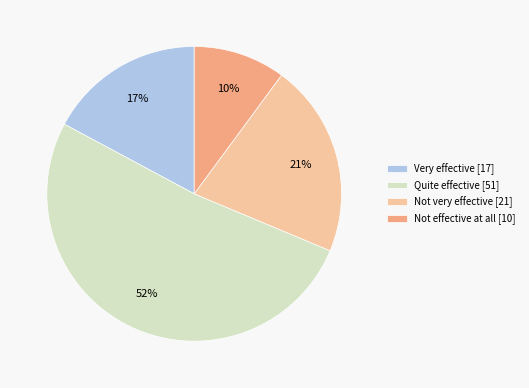

Which category accounts for the majority?

Quite effective